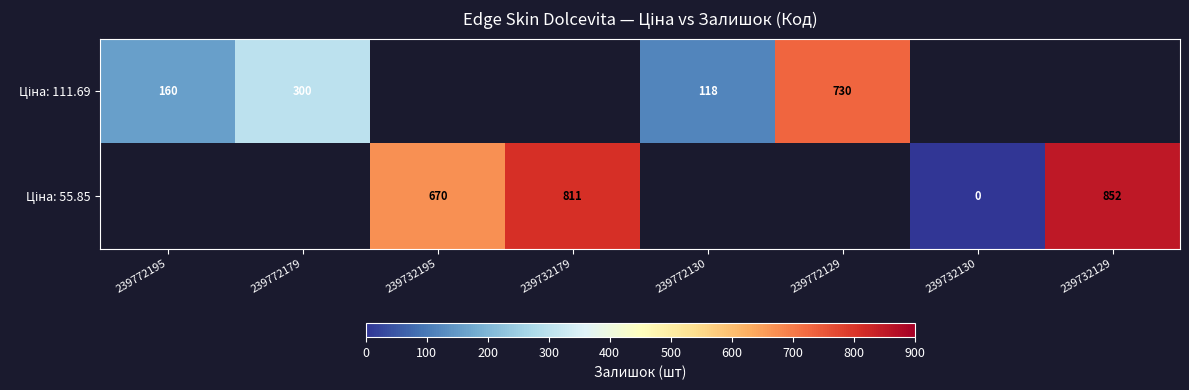

Which category has the highest value across all series?

239732129